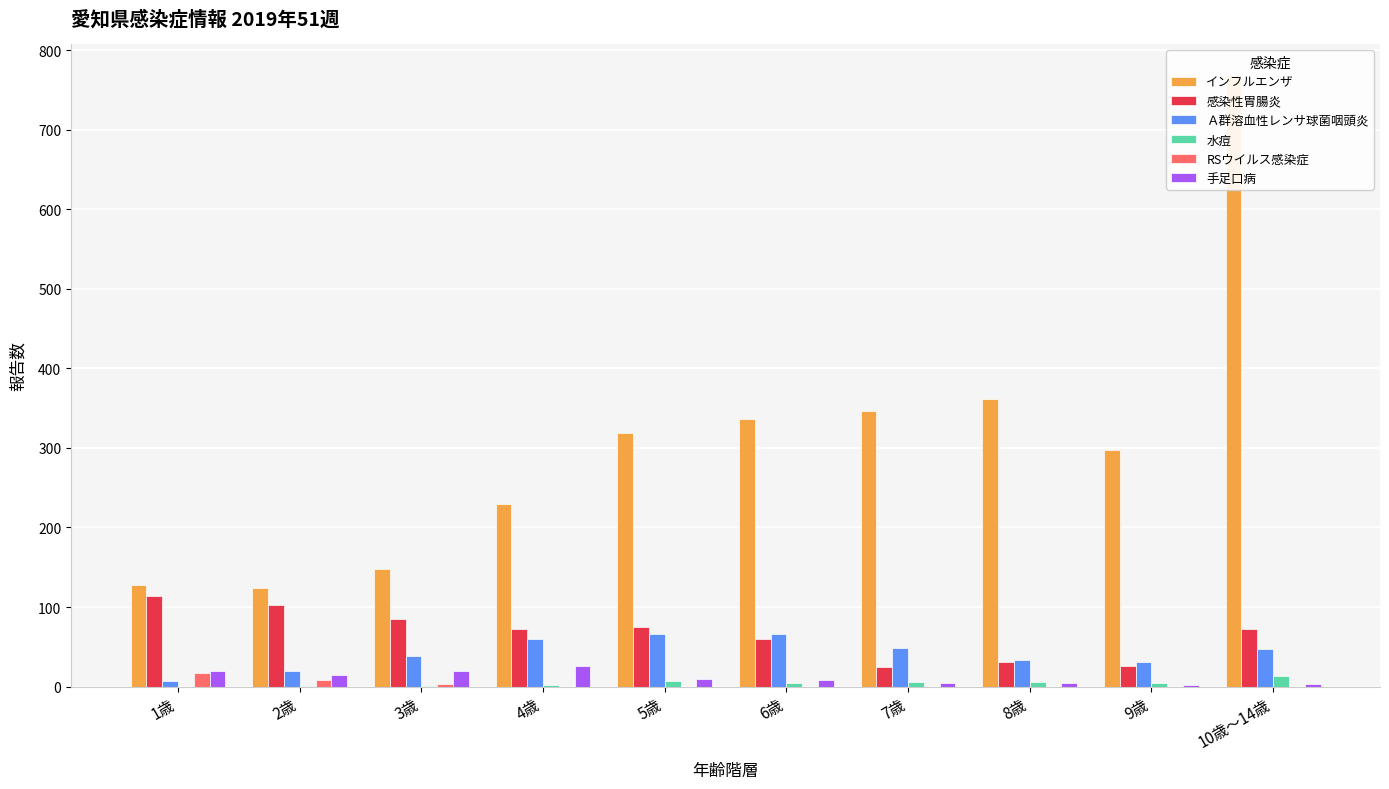

True or false: 水痘 has a value of 1 at 2歳.

False